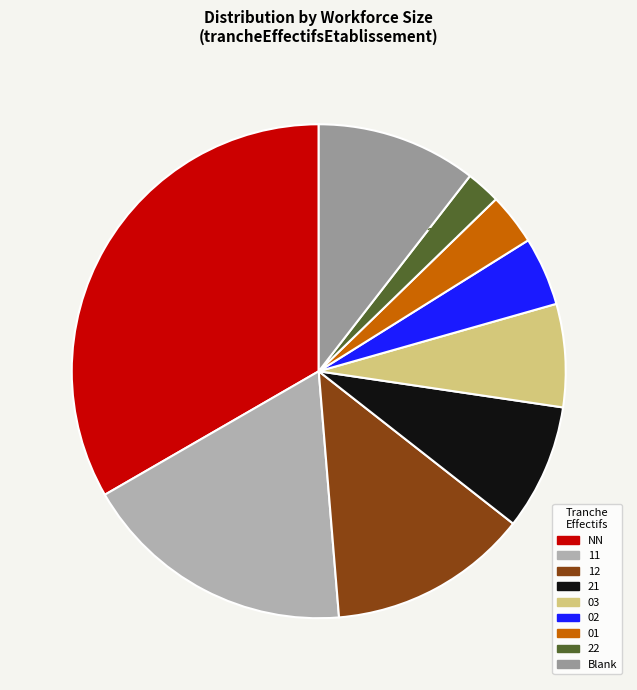

How many slices are in this pie chart?

9